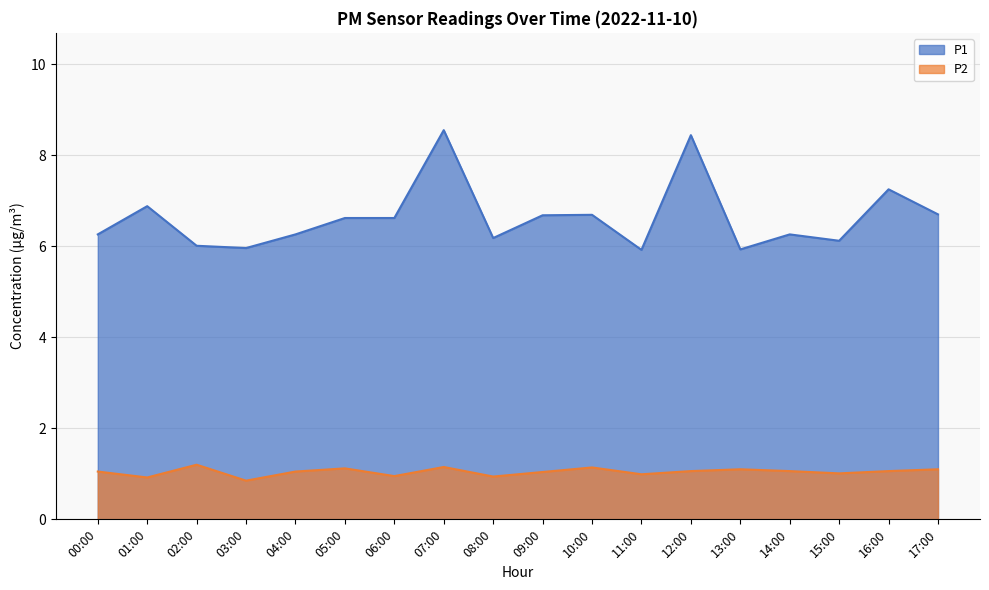

What position from the right is 03:00?

15